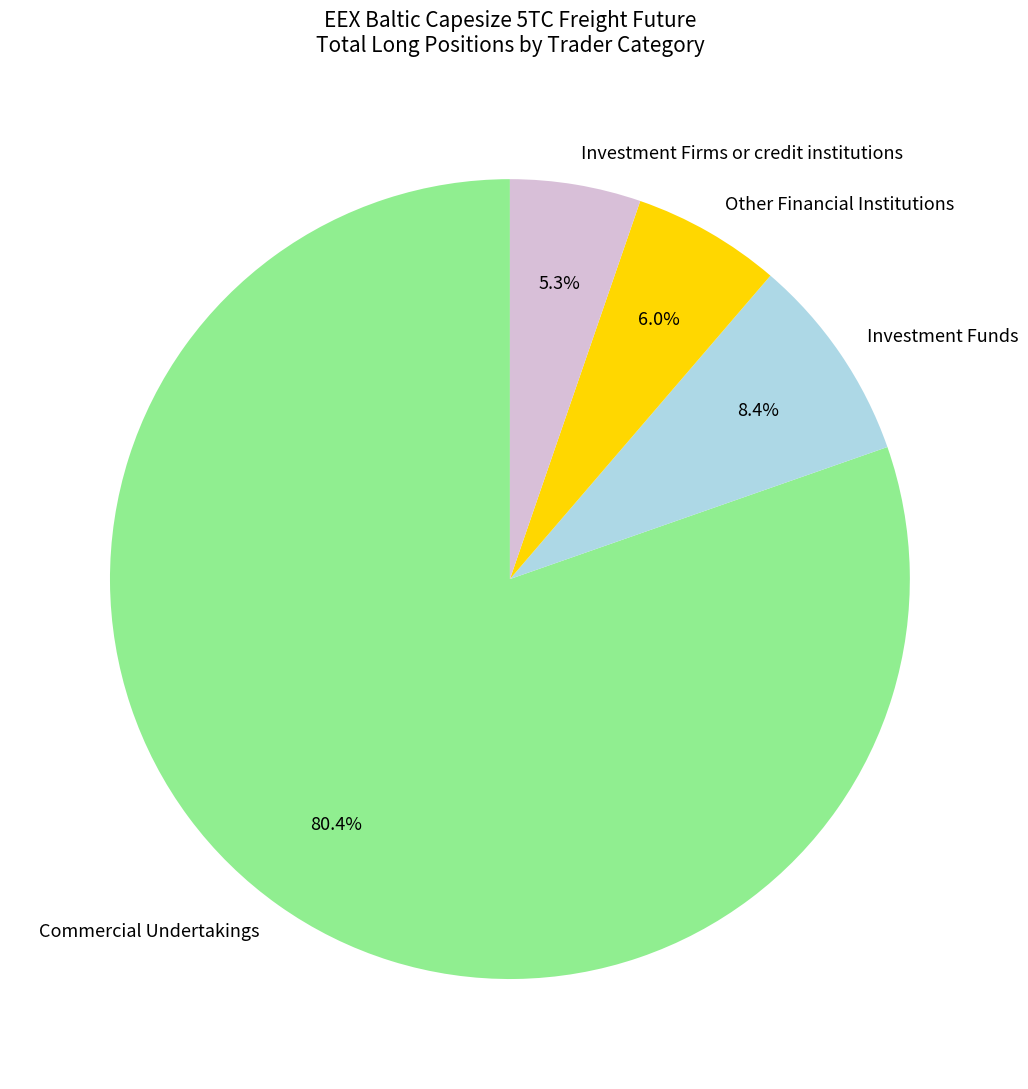

To the nearest percent, what portion does Other Financial Institutions represent?

6%